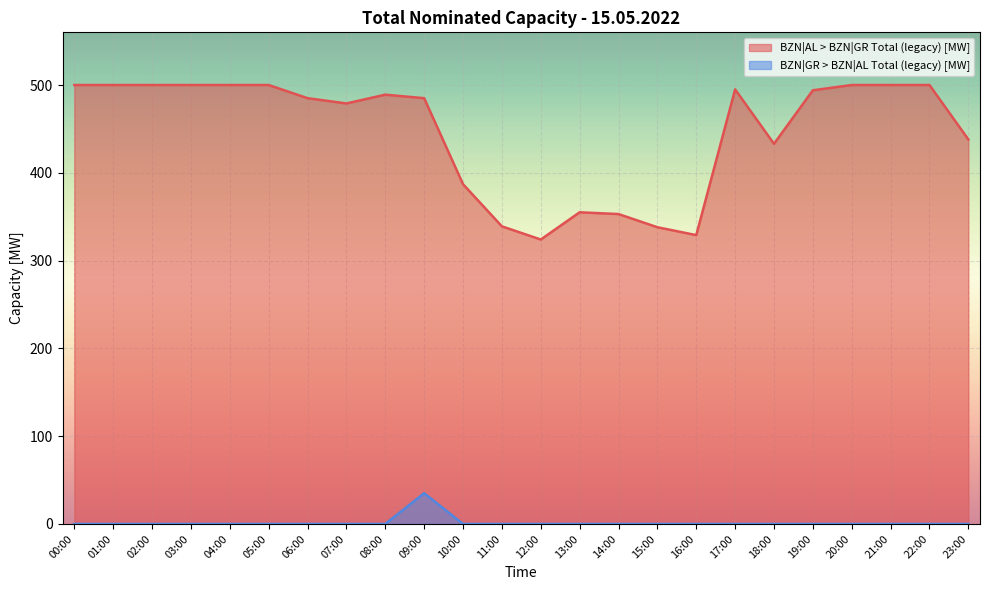

Which series has the largest total across all categories?

BZN|AL > BZN|GR Total (legacy) [MW]